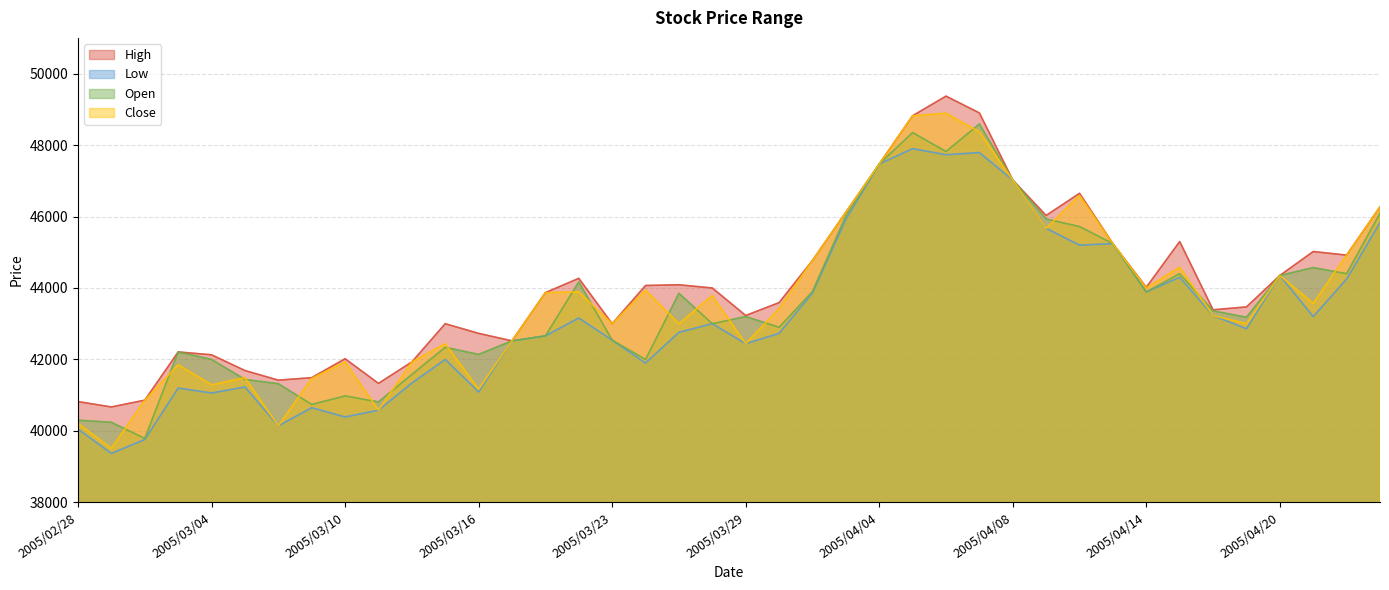

True or false: Close and Low intersect in this chart.

False